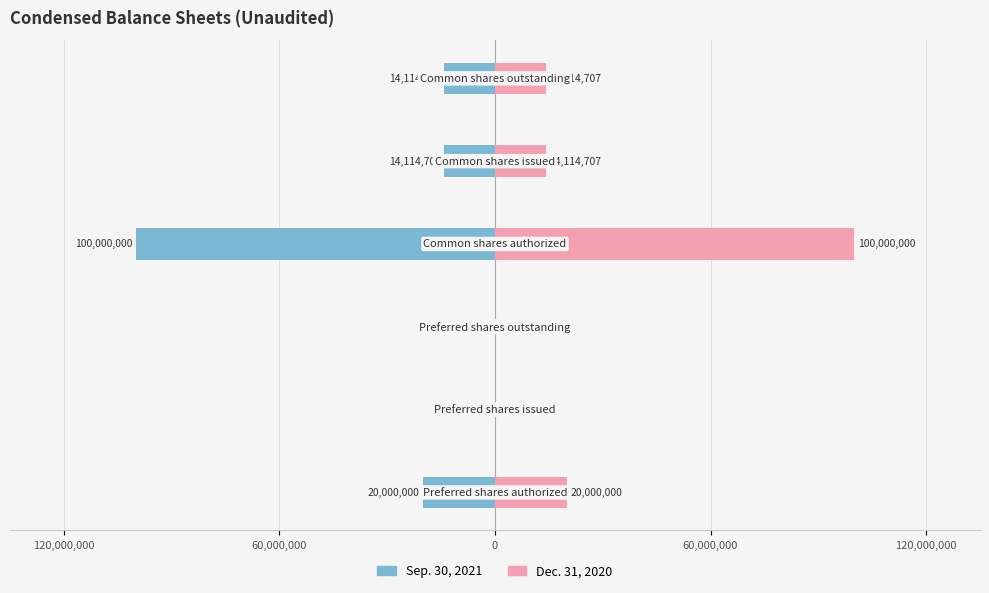

What are all the series names shown in the legend?

Sep. 30, 2021, Dec. 31, 2020